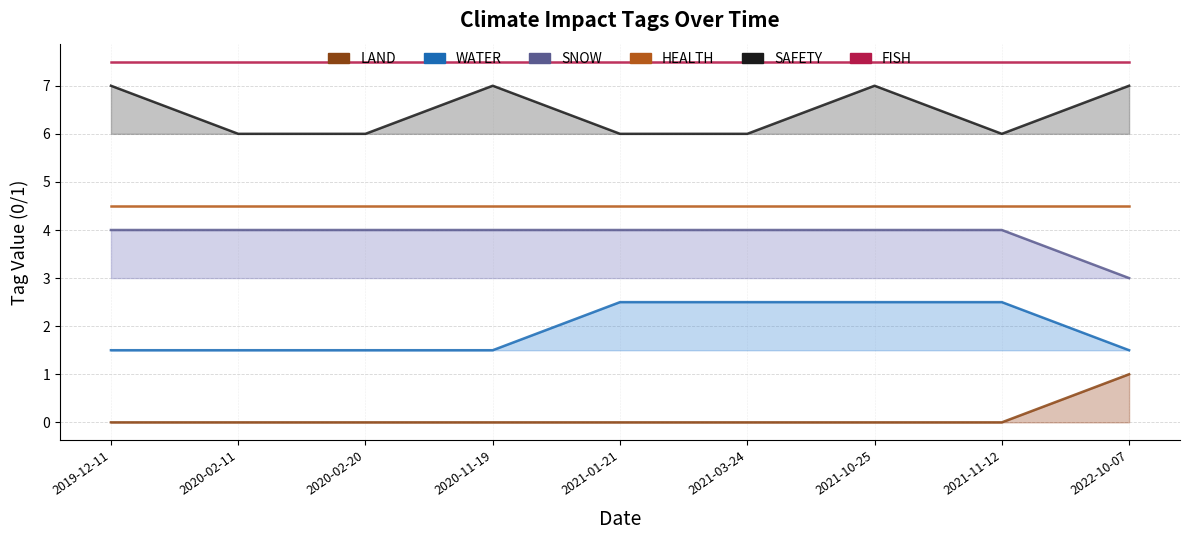

True or false: LAND and SAFETY cross at least once.

False